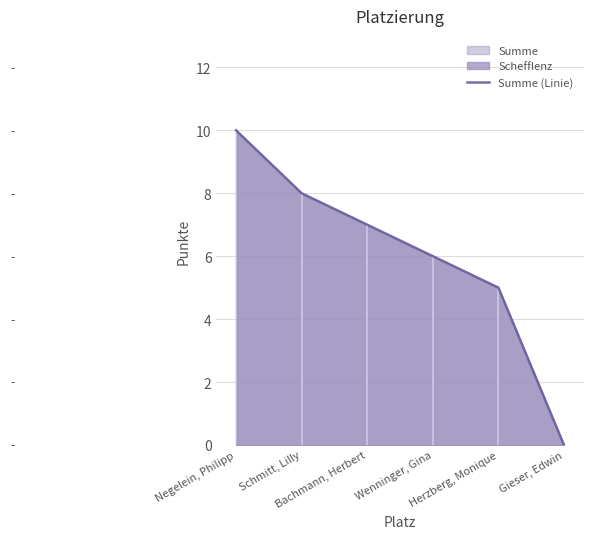

Does the chart have visible grid lines?

Yes